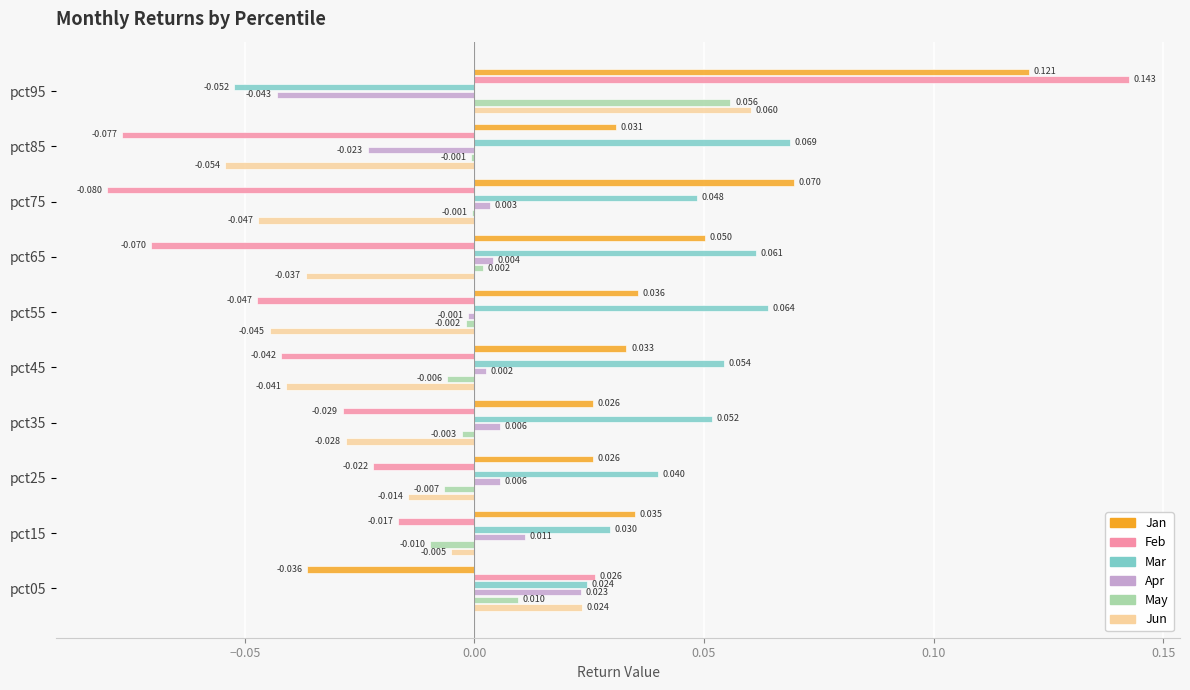

Count the number of categories in the chart.

10